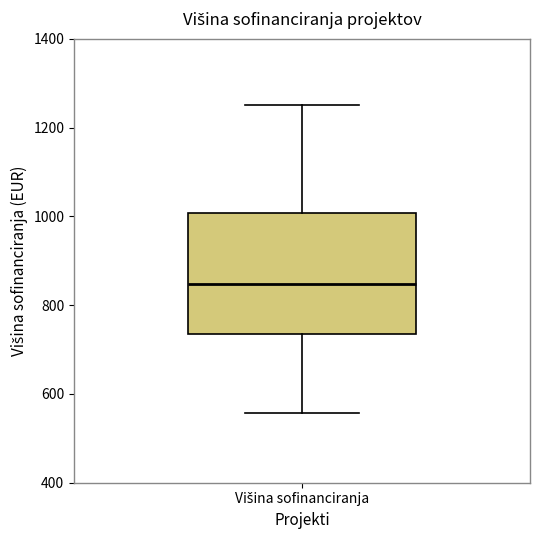

Transcribe this box plot: give where the median line is, the range the box spans, and where the two whiskers end, as read against the y-axis. The values are not printed on the chart, so give them approximately, as read against the axis.

median 840, box 740 to 1000, whiskers 560 to 1260